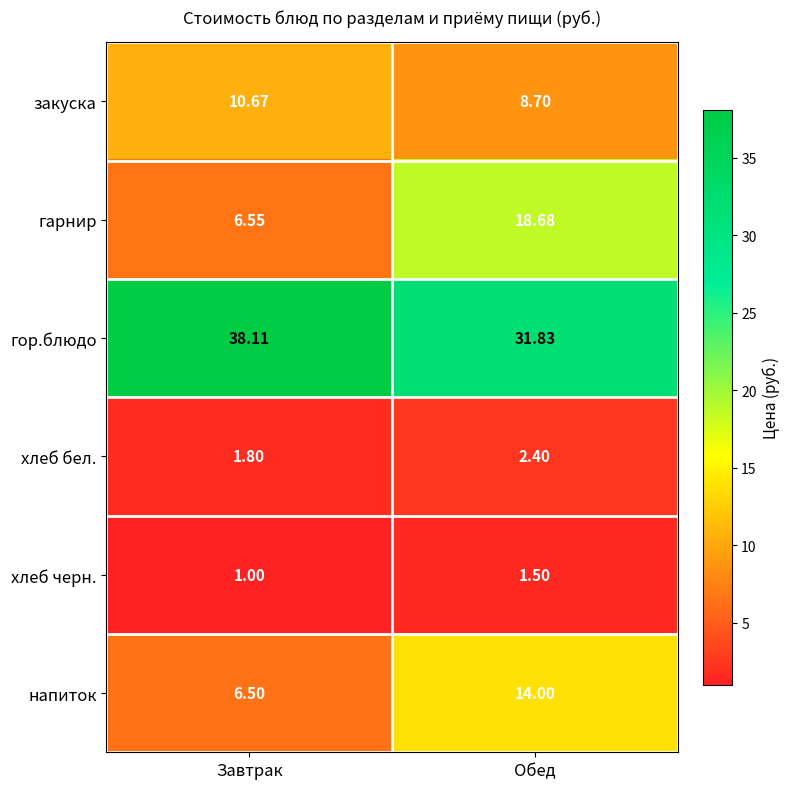

Rank the categories by хлеб черн. value from highest to lowest.

Обед, Завтрак